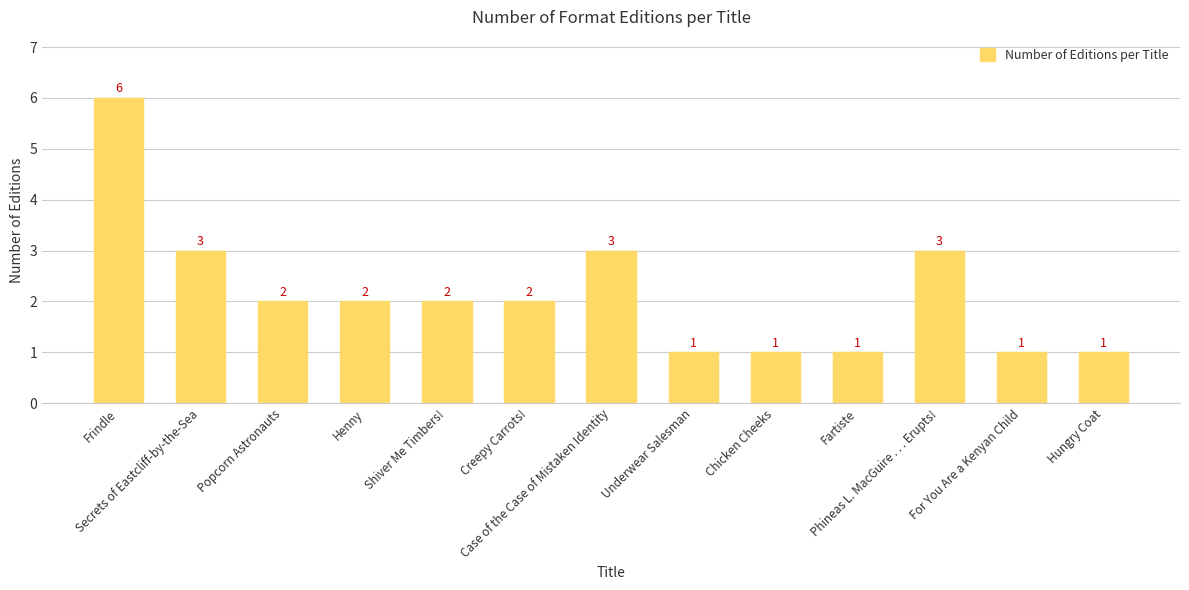

What is the change in value from Henny to Phineas L. MacGuire . . . Erupts!?

+1